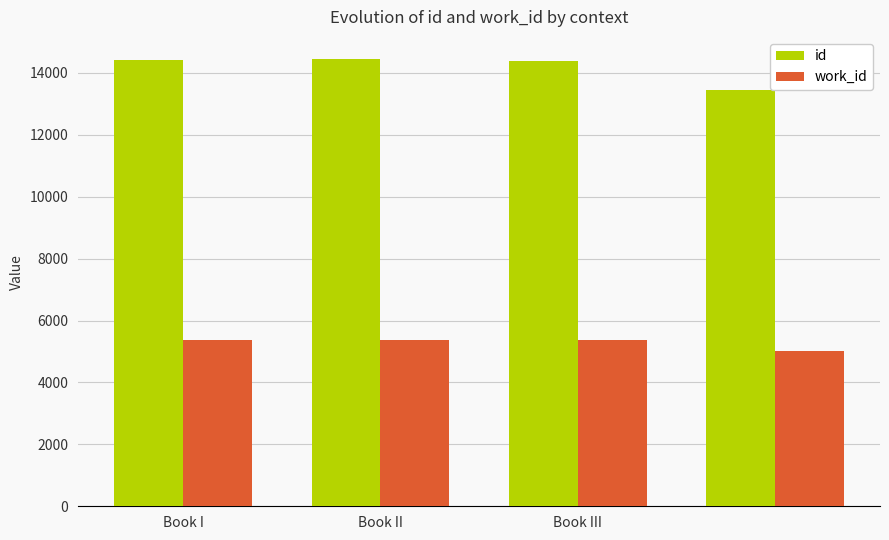

Which series has the largest total across all categories?

id